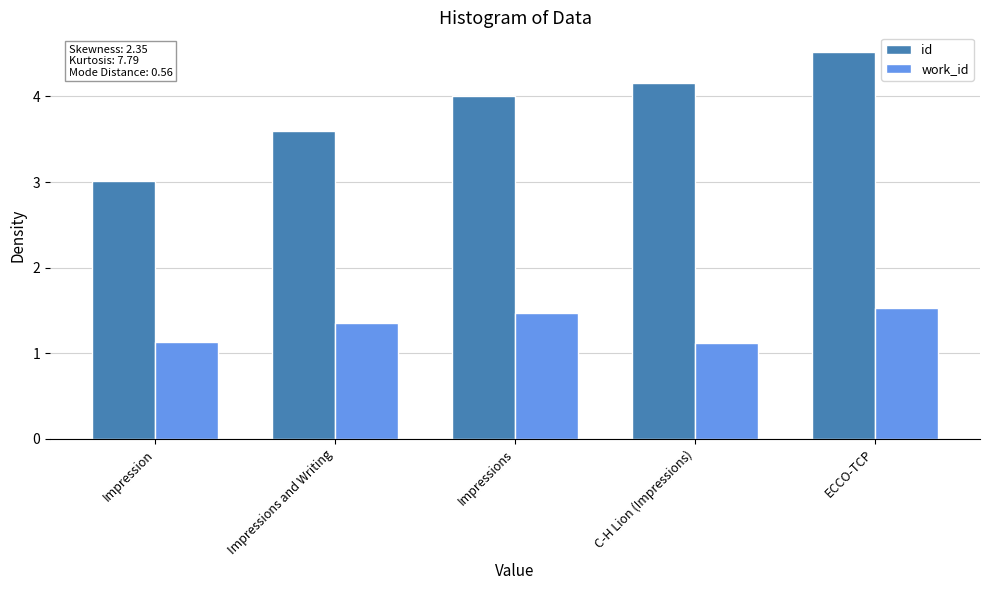

What position from the right is Impressions and Writing?

4